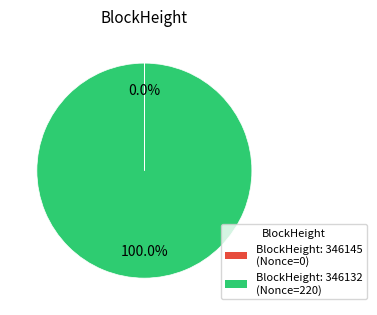

Is there any slice that represents more than half of the pie?

Yes